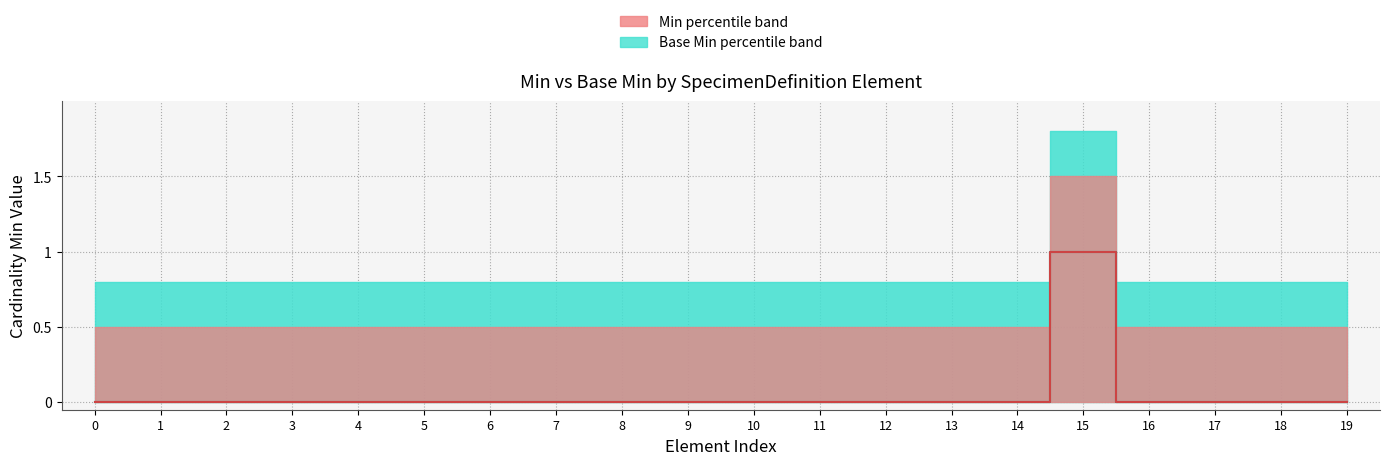

At which category is the sum across all series the highest?

15